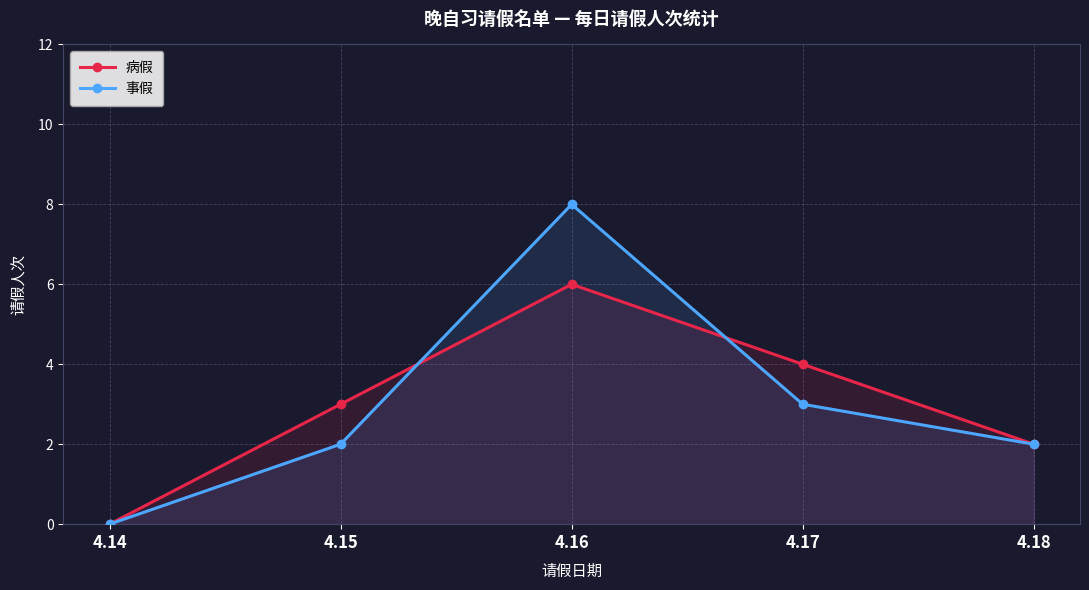

How many categories are shown in the chart?

5